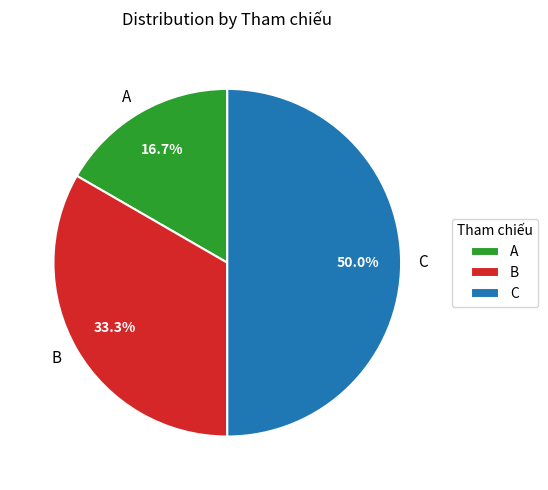

True or false: A accounts for 27% of the total.

False